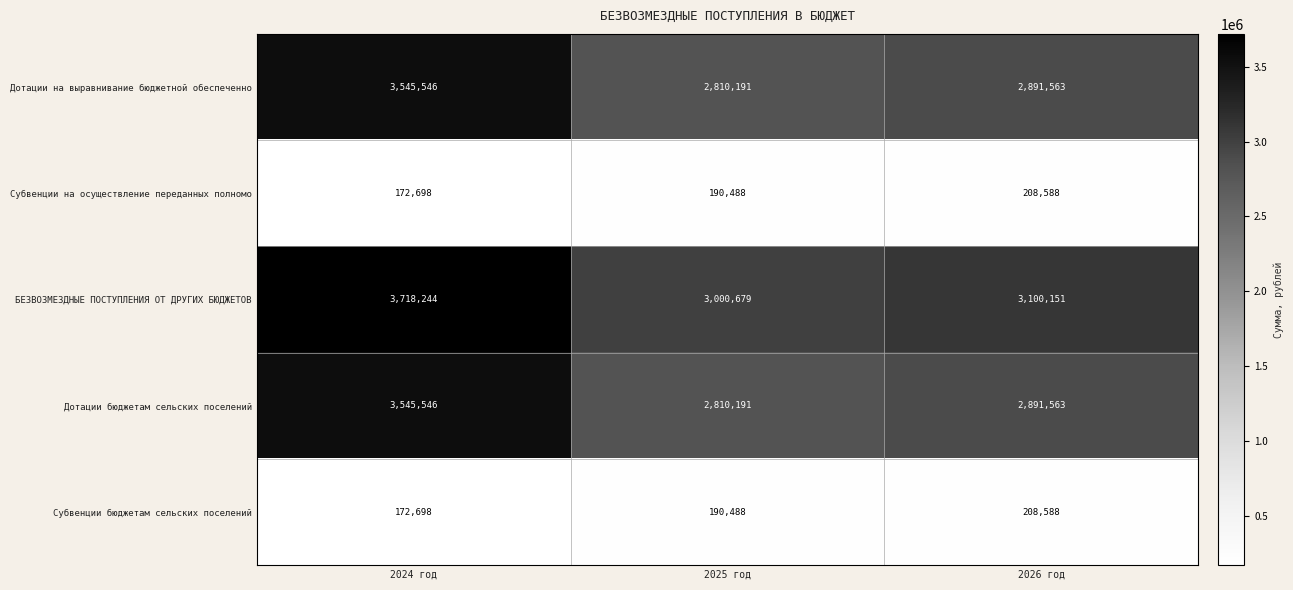

What is the sum of the Дотации бюджетам сельских поселений values at 2026 год and 2024 год?

6437109